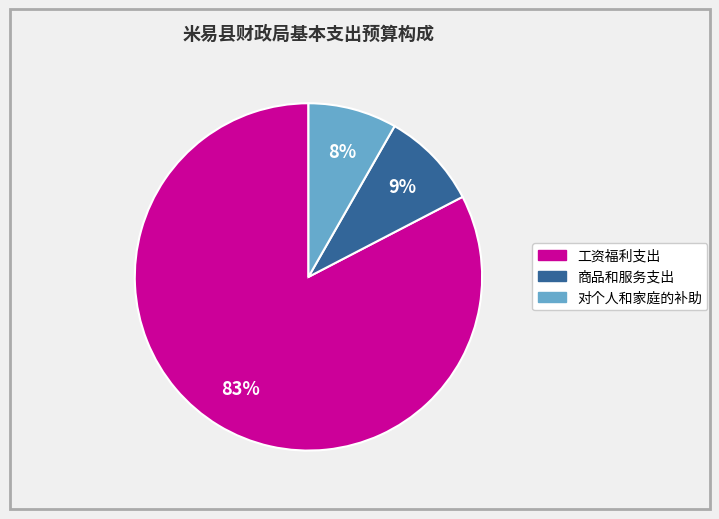

To the nearest percent, what percentage of the pie is 工资福利支出?

83%